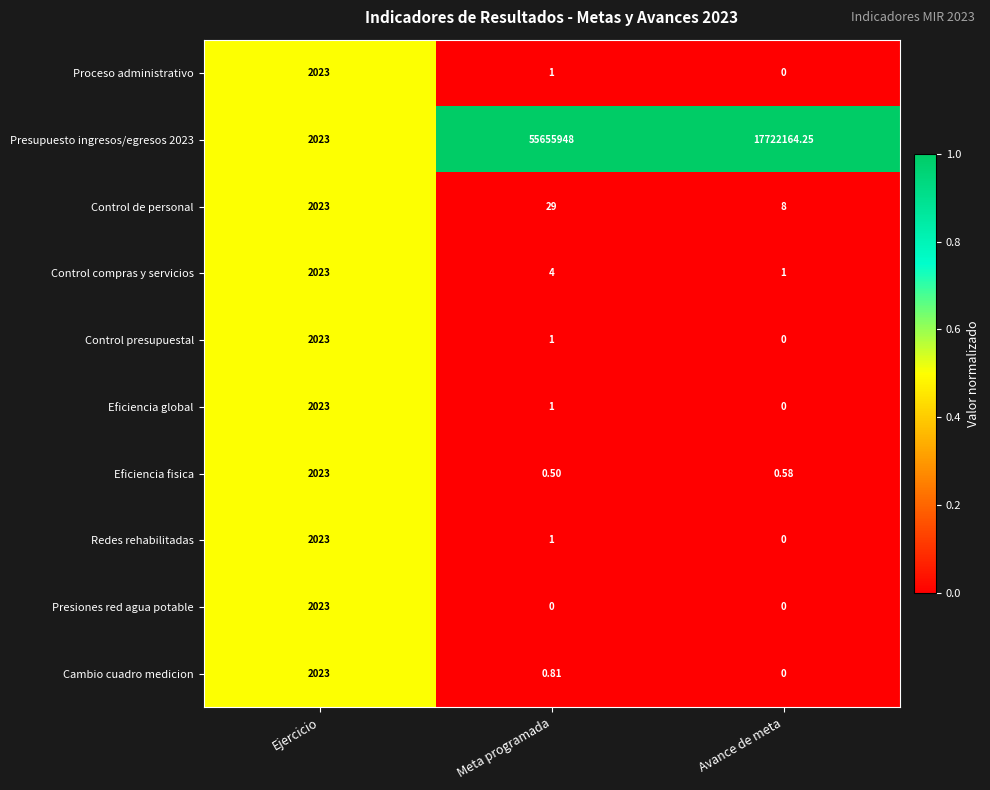

Which series has the widest spread of values?

Presupuesto ingresos/egresos 2023